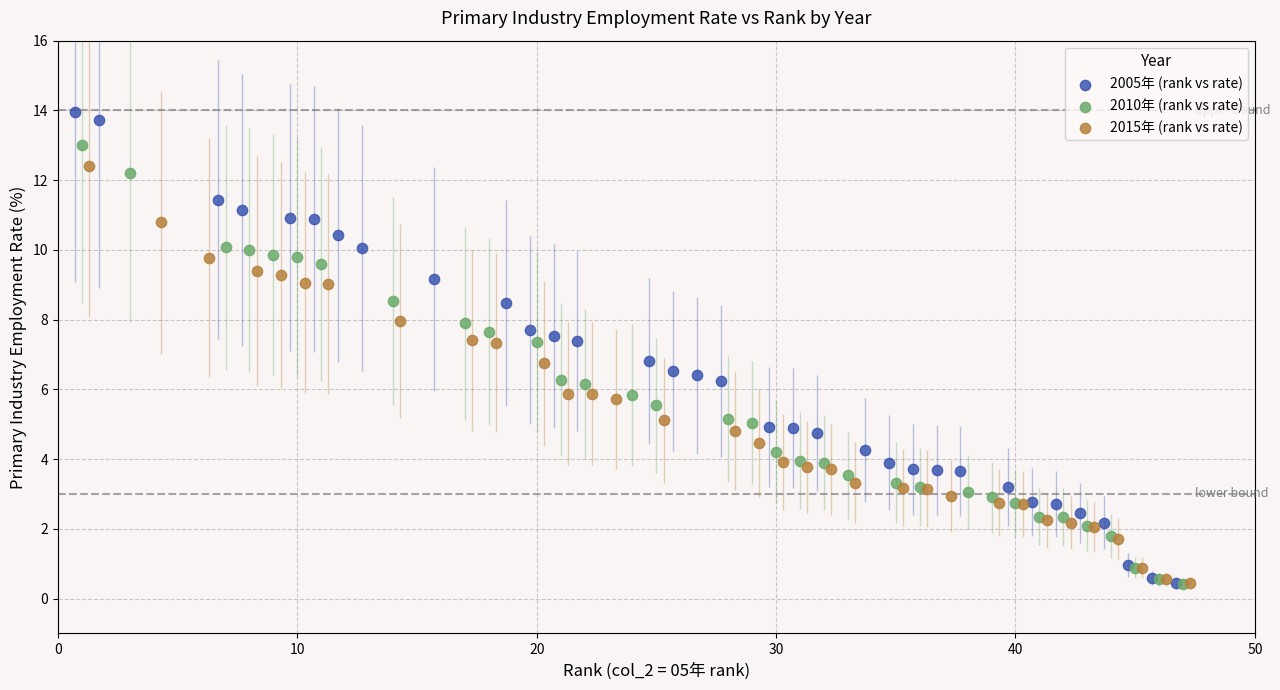

What are all the series names shown in the legend?

2005年 (rank vs rate), 2010年 (rank vs rate), 2015年 (rank vs rate)